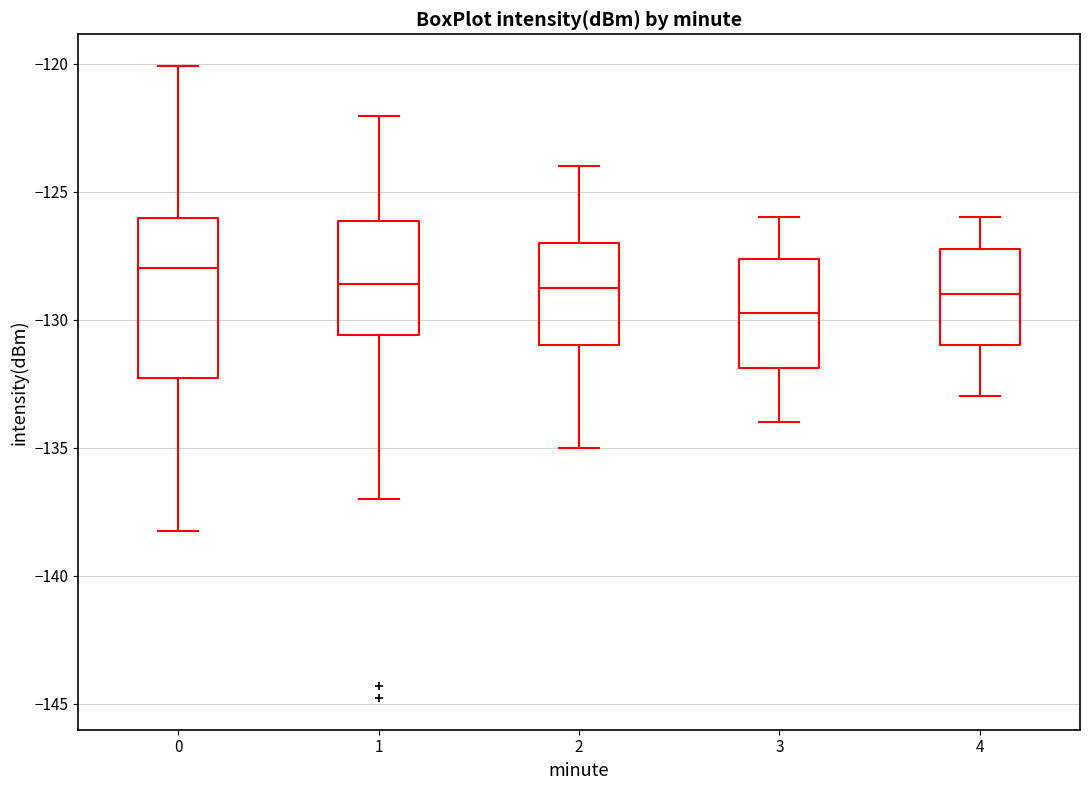

Reading left to right, read every box against the y-axis: the position of its median line, the range the box covers, and the ends of its whiskers. The values are not printed on the chart, so give them approximately, as read against the axis.

0: median -128.0, box -132.5 to -126.0, whiskers -138.5 to -120.0
1: median -128.5, box -130.5 to -126.0, whiskers -137.0 to -122.0
2: median -128.5, box -131.0 to -127.0, whiskers -135.0 to -124.0
3: median -129.5, box -132.0 to -127.5, whiskers -134.0 to -126.0
4: median -129.0, box -131.0 to -127.0, whiskers -133.0 to -126.0